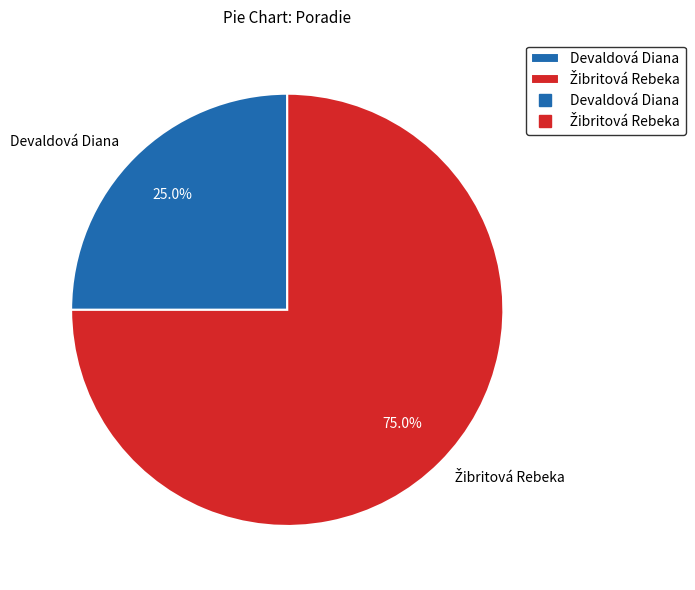

Is there any slice that represents more than half of the pie?

Yes